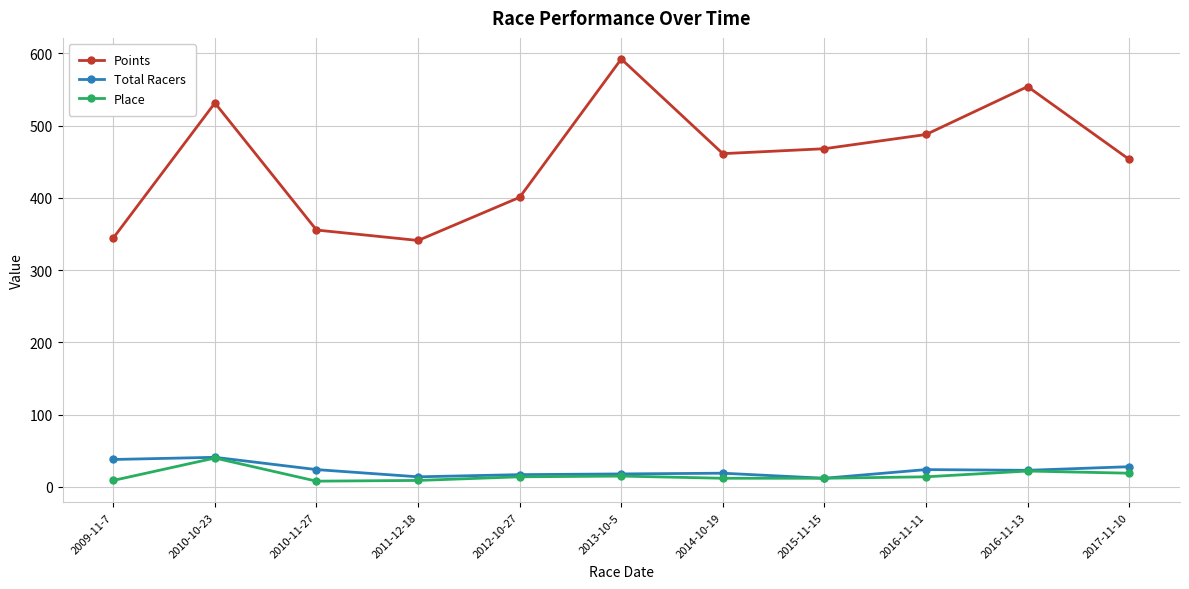

Which series has the widest spread of values?

Points